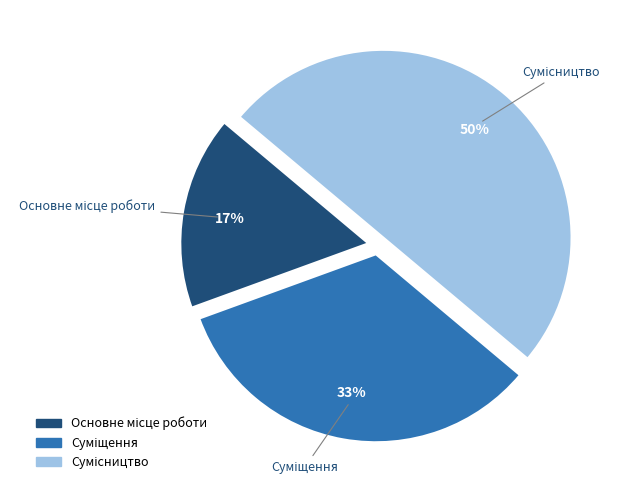

To the nearest percent, what is the average slice percentage?

33%